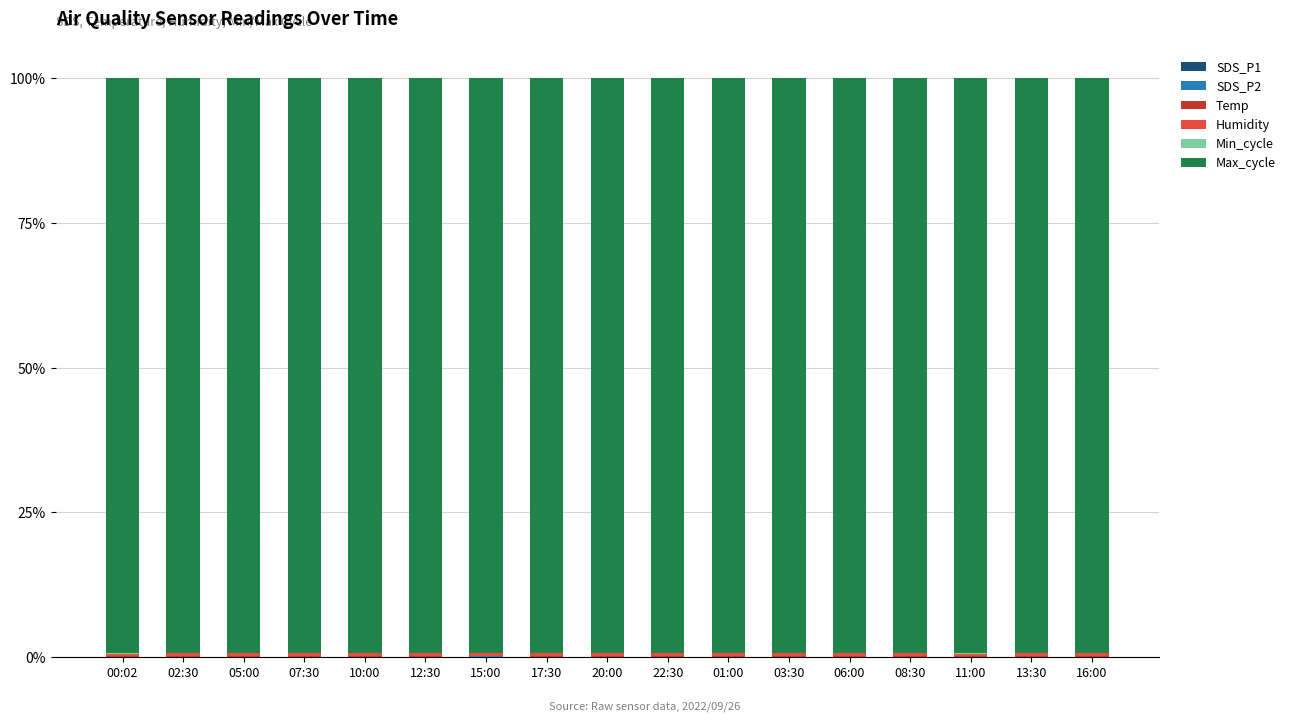

Are the bars horizontal?

No